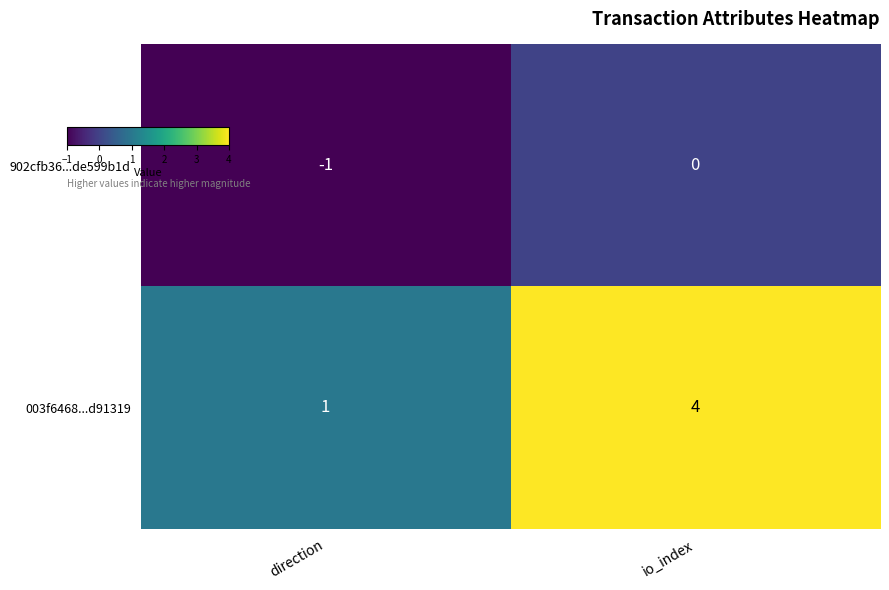

Is the value of 003f6468...d91319 at io_index greater than the value of 902cfb36...de599b1d at io_index?

Yes